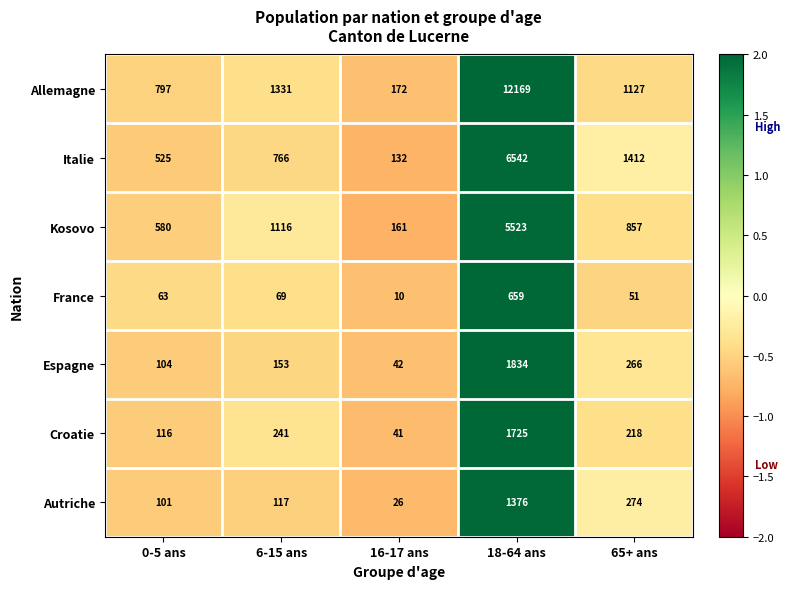

List the series in order of their peak value, lowest first.

France, Autriche, Croatie, Espagne, Kosovo, Italie, Allemagne